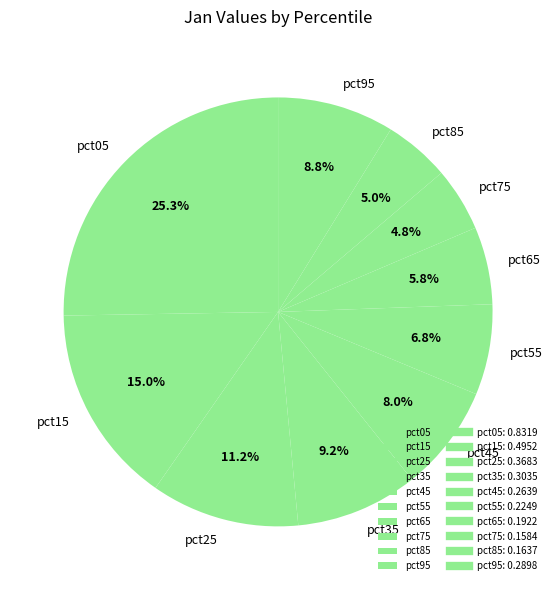

How many segments does this pie chart have?

10